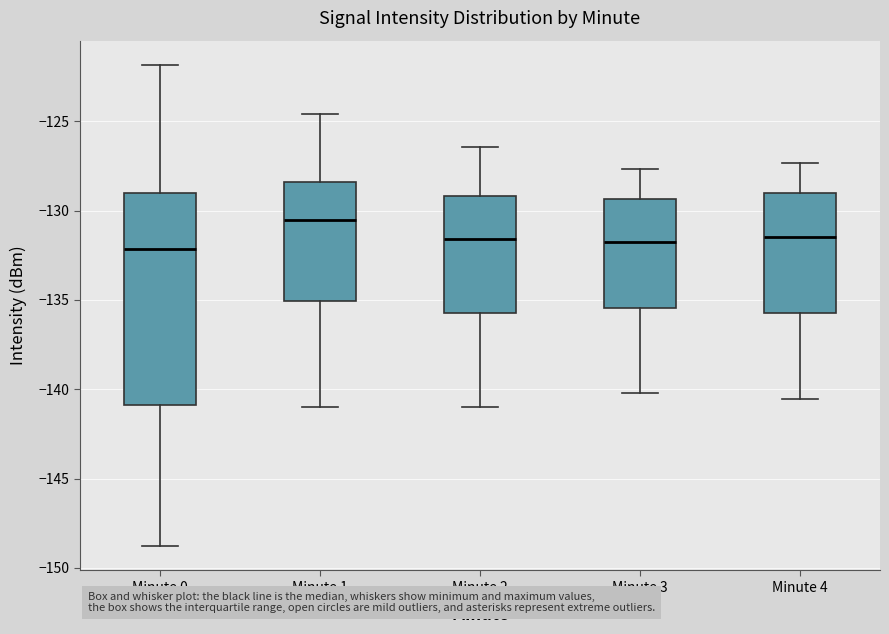

Reading left to right, transcribe this box plot: for each box, give where its median line is, the range the box spans, and where its two whiskers end, as read against the y-axis. The values are not printed on the chart, so give them approximately, as read against the axis.

Minute 0: median -132.0, box -141.0 to -129.0, whiskers -149.0 to -122.0
Minute 1: median -130.5, box -135.0 to -128.5, whiskers -141.0 to -124.5
Minute 2: median -131.5, box -135.5 to -129.0, whiskers -141.0 to -126.5
Minute 3: median -132.0, box -135.5 to -129.5, whiskers -140.0 to -127.5
Minute 4: median -131.5, box -135.5 to -129.0, whiskers -140.5 to -127.5